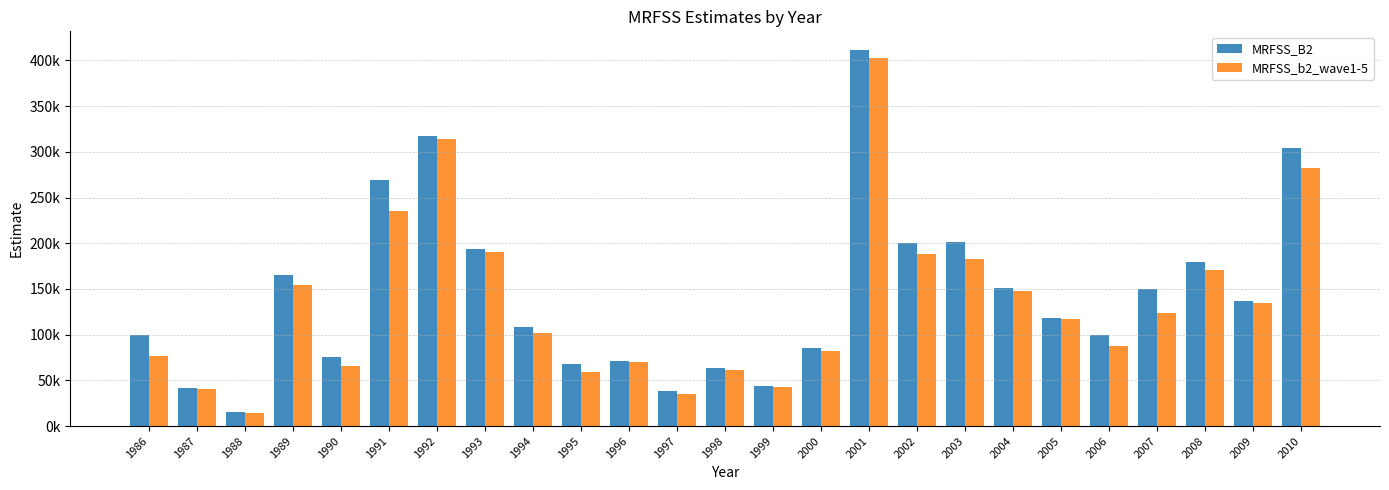

Rank the series by their average value, from lowest to highest.

MRFSS_b2_wave1-5, MRFSS_B2